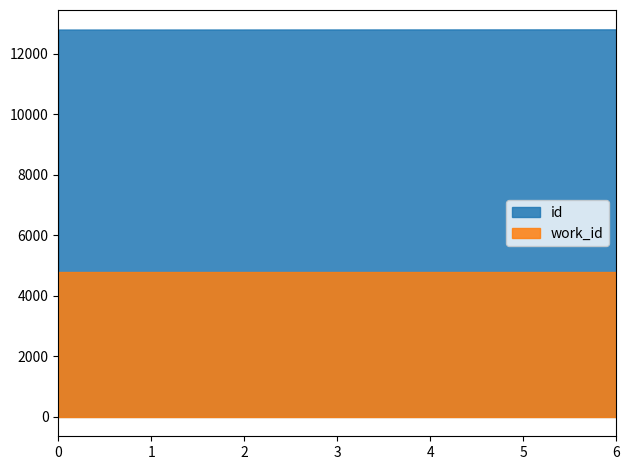

What is the minimum value shown in the chart?

4802